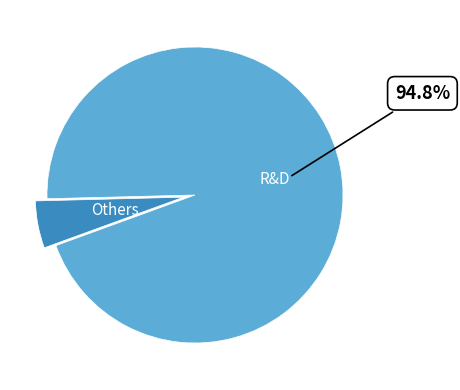

Is there a majority slice in this chart?

Yes